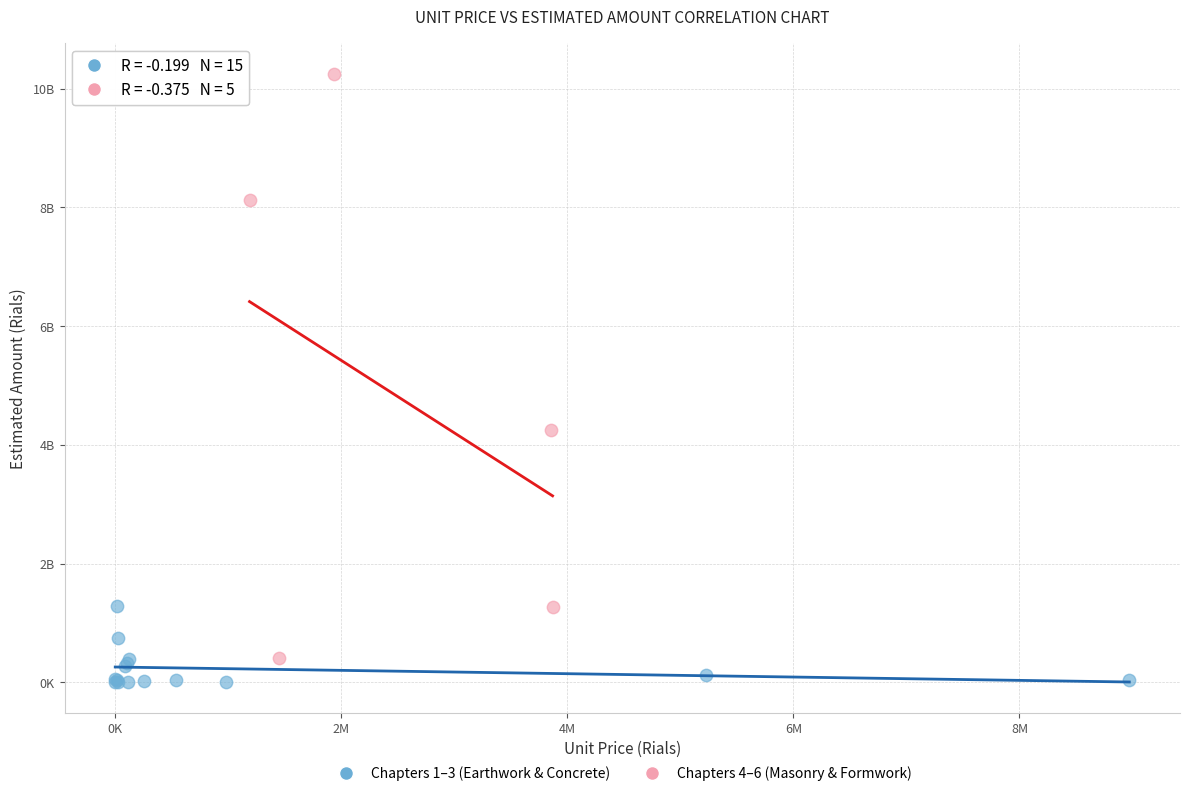

Which series has the widest spread of Y values?

Chapters 4–6 (Masonry & Formwork)